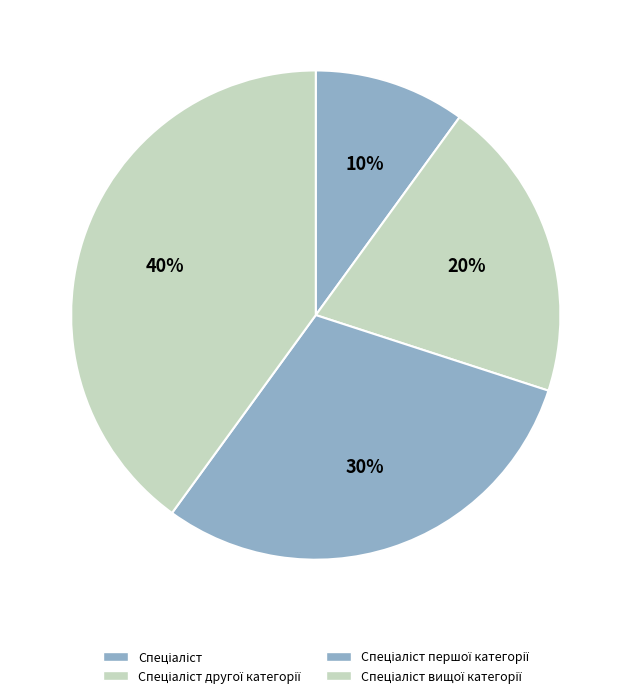

How many slices are in this pie chart?

4